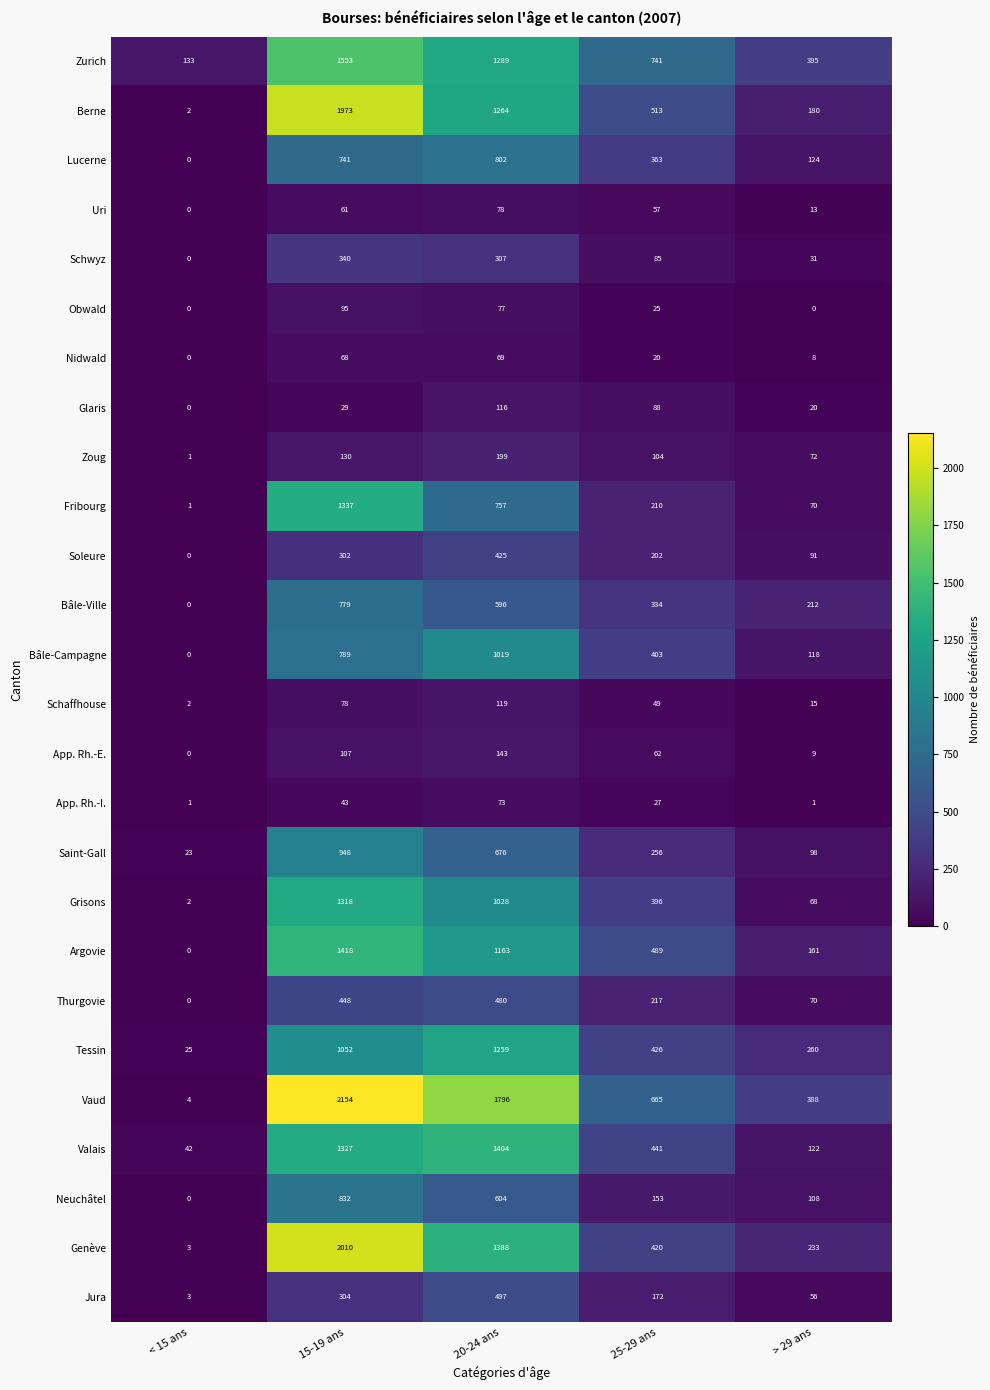

At which label is Argovie closest to 709?

25-29 ans